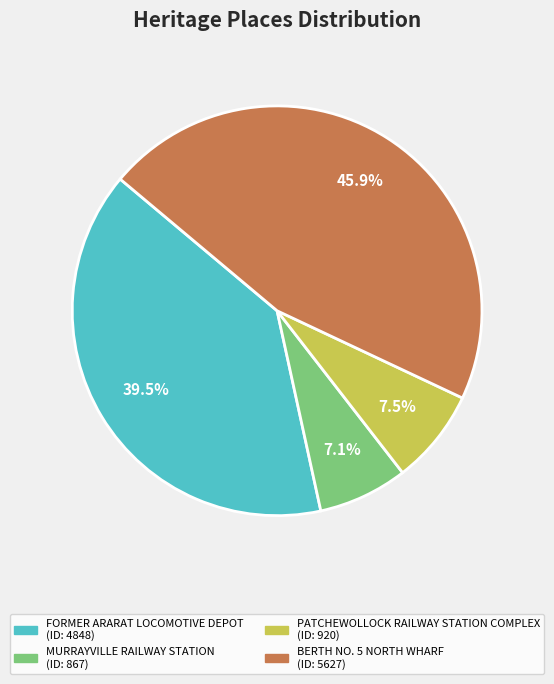

Count the number of slices in the pie.

4